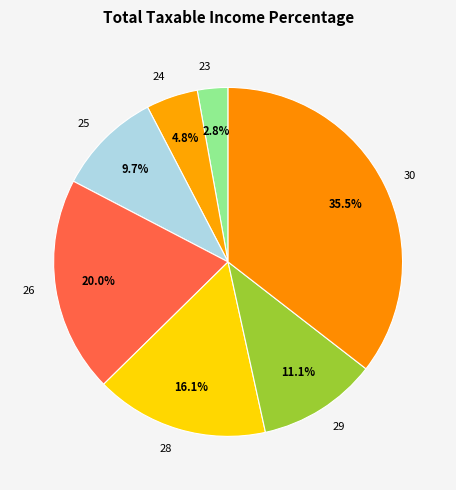

What percentage is the 28 slice, to the nearest percent?

16%